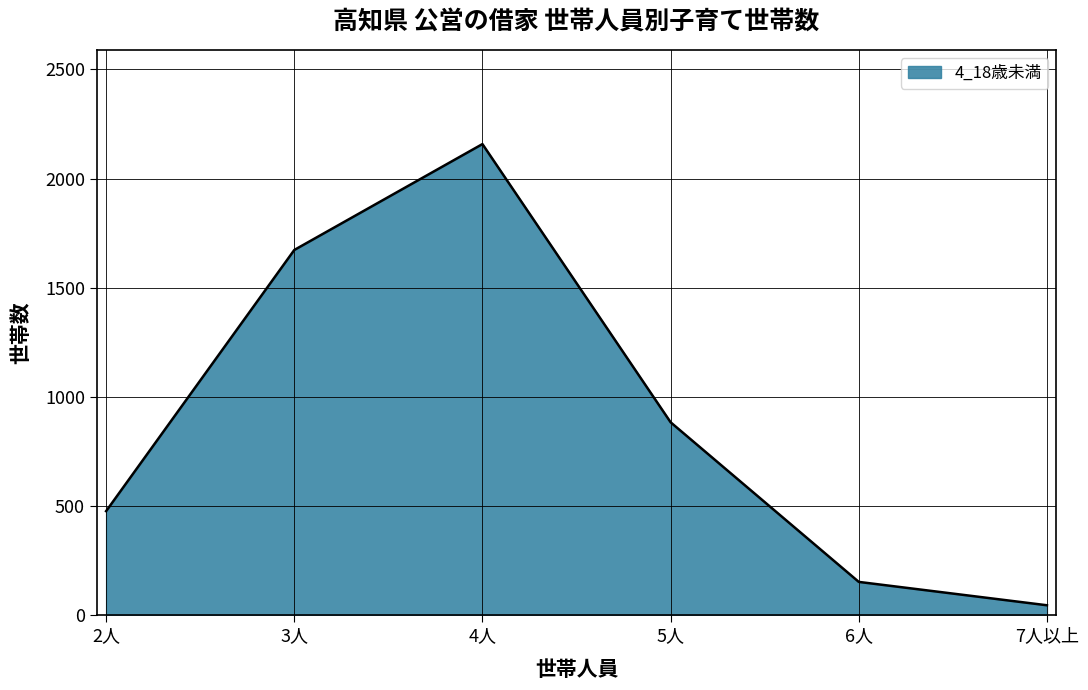

Reading left to right, extract all data points from this chart.

2人=477	3人=1673	4人=2158	5人=884	6人=153	7人以上=46